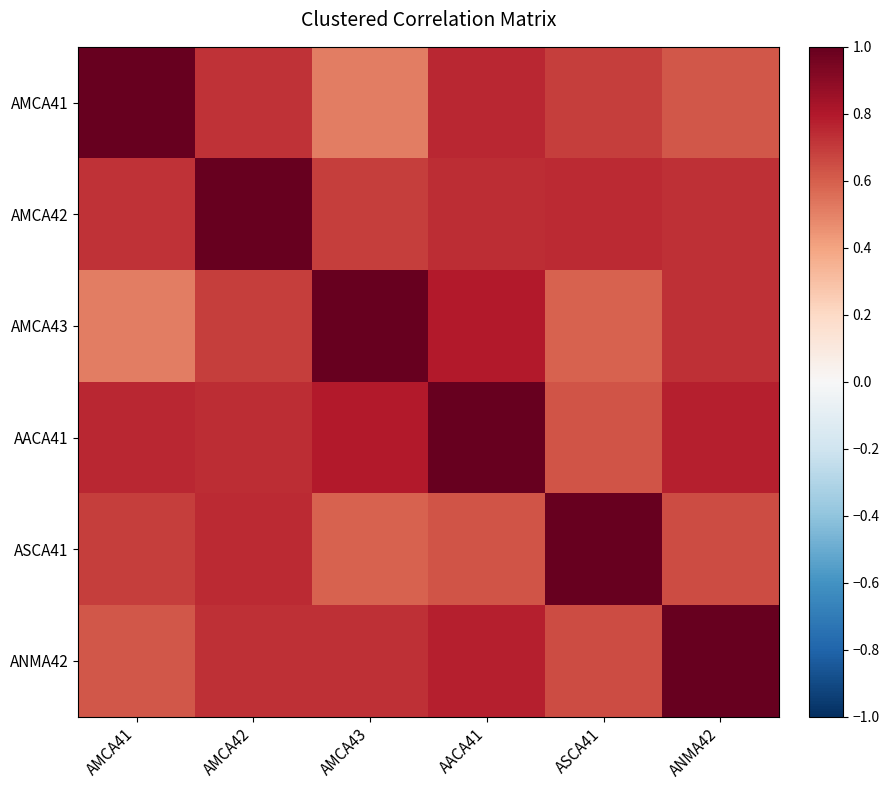

What is the maximum value shown in the chart?

1.0